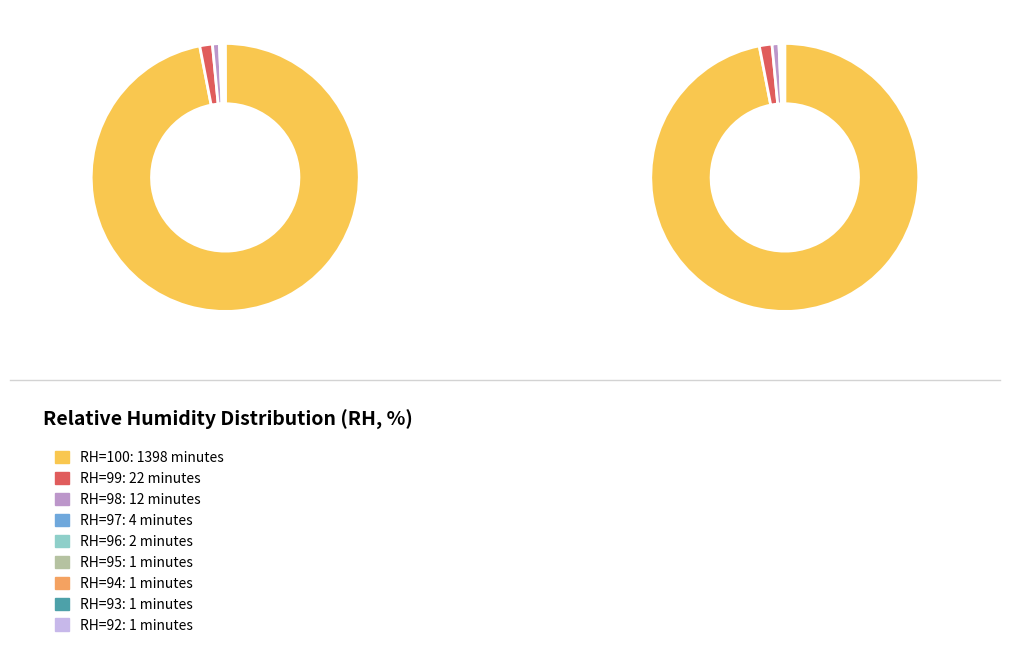

Is it true that RH=95 is 1% of the pie?

False